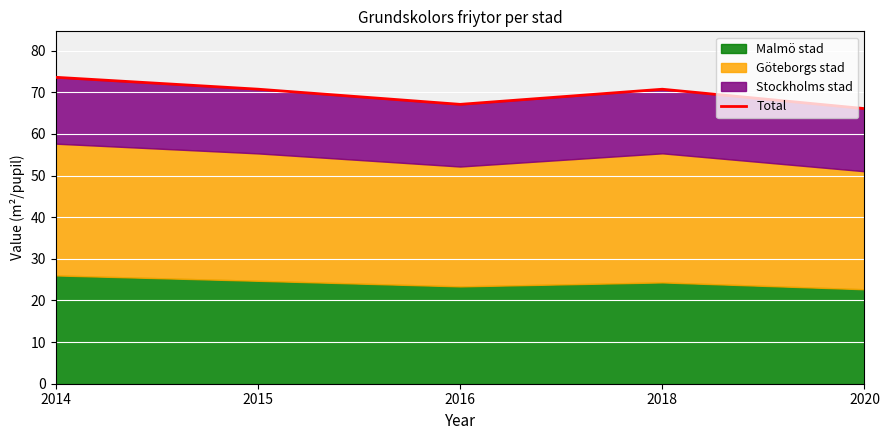

Between 2016 and 2015, which is larger?

2015